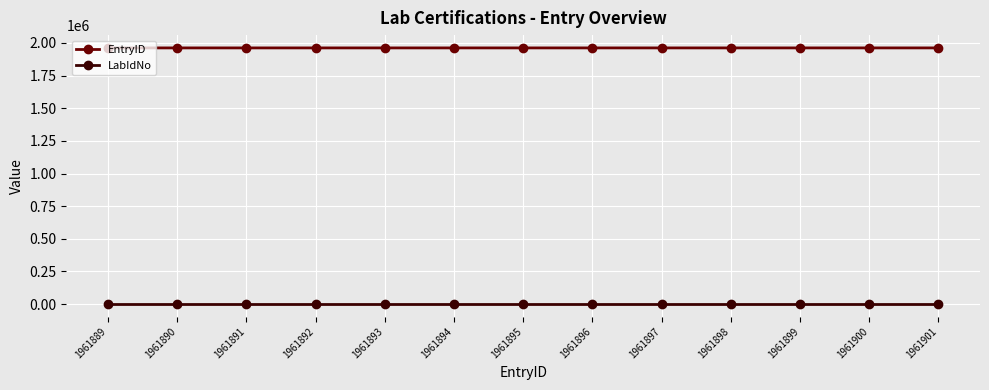

Is the value of EntryID at 1961889 greater than the value of LabIdNo at 1961901?

Yes